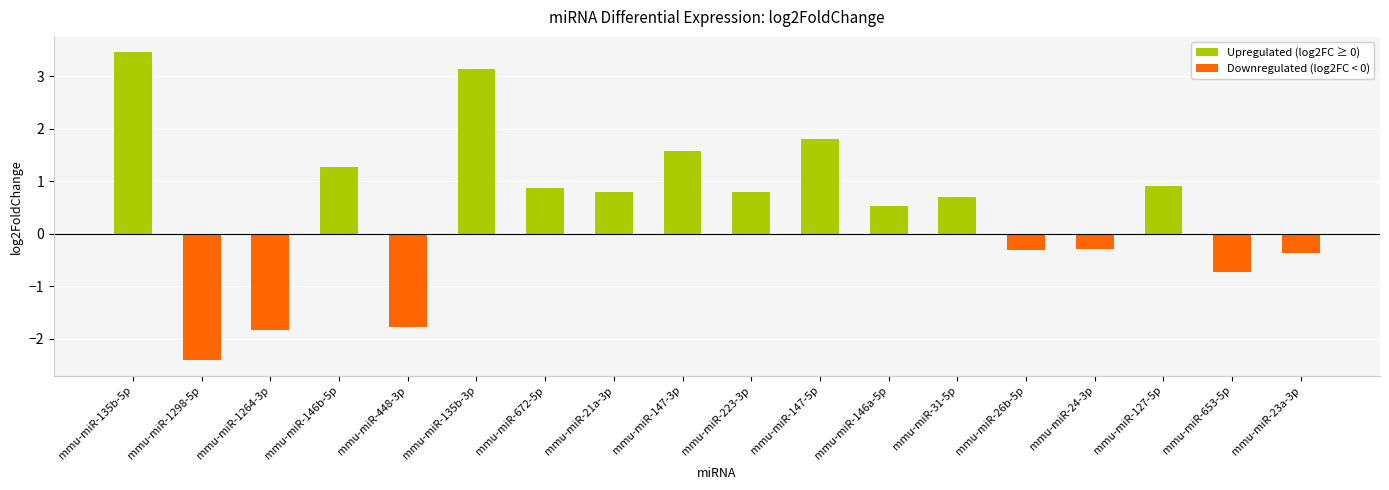

What is the difference between the maximum and minimum values?

5.9